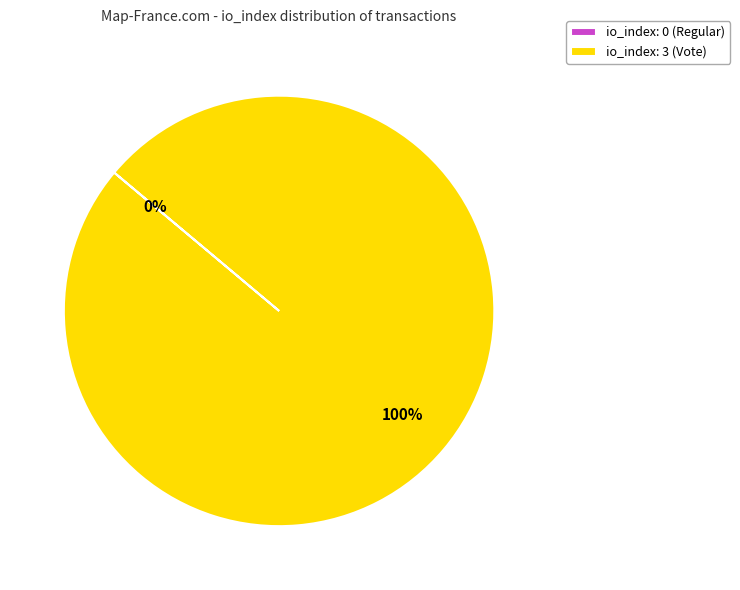

To the nearest percent, what is the average slice percentage?

50%